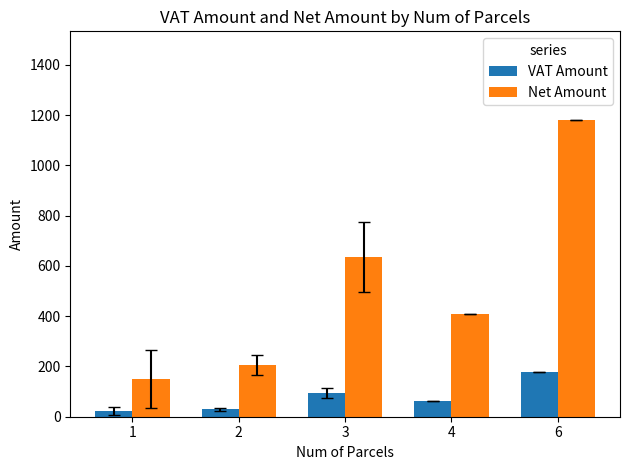

What is the sum of all VAT Amount values?

387.1